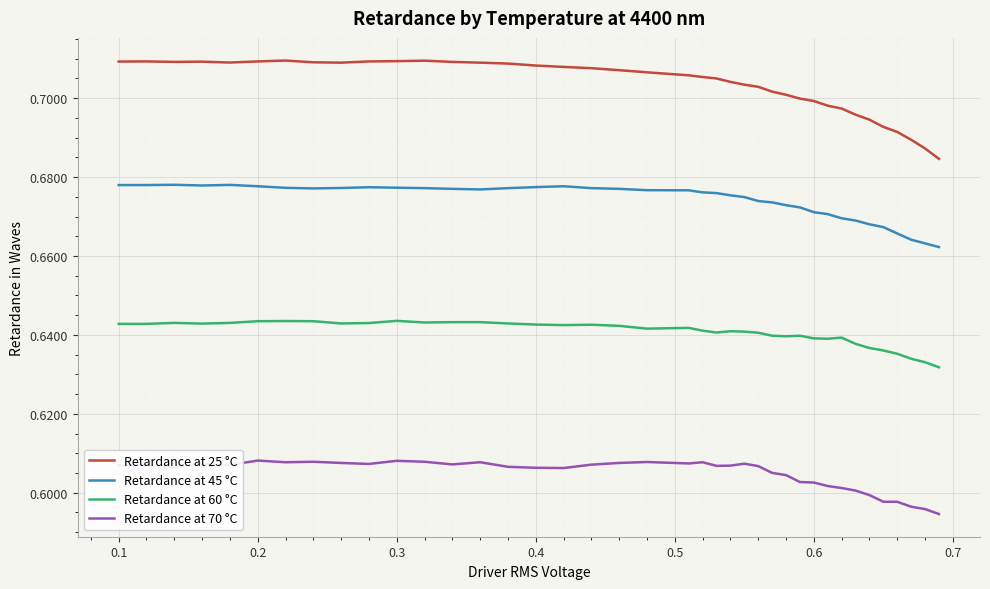

Count the number of categories in the chart.

39